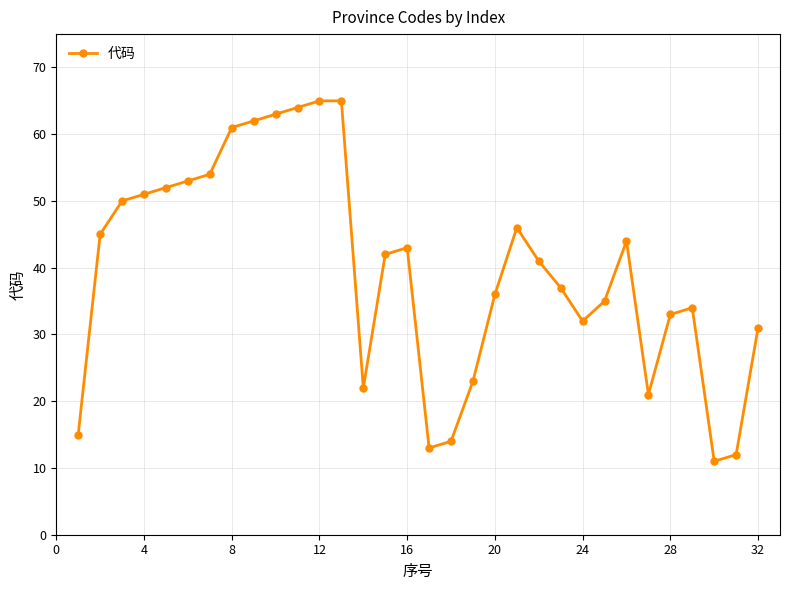

How many lines are shown in the chart?

1